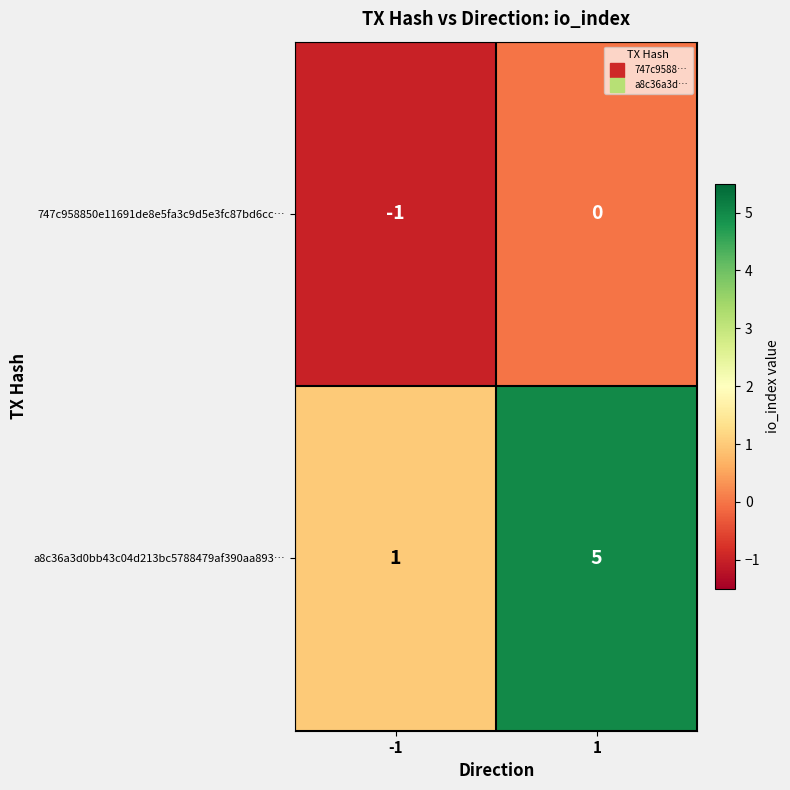

Reading left to right, list all the values displayed in this chart.

747c958850e11691de8e5fa3c9d5e3fc87bd6cc…: -1=-1	1=0
a8c36a3d0bb43c04d213bc5788479af390aa893…: -1=1	1=5